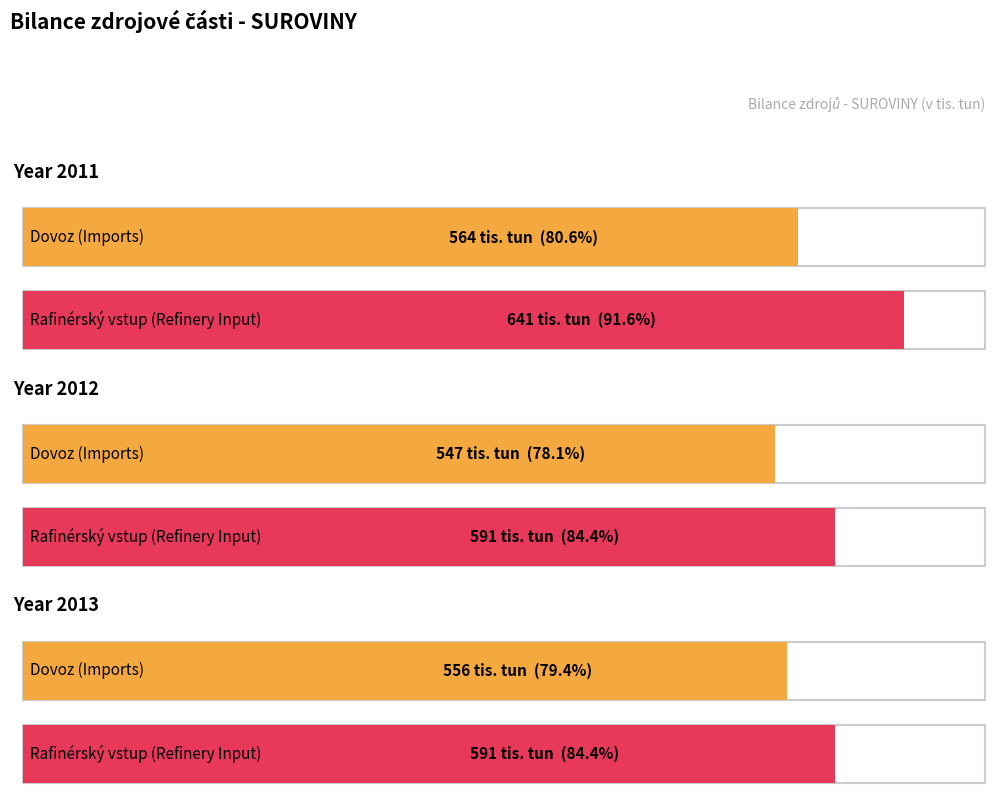

At which label is Rafinérský vstup closest to 616?

2011